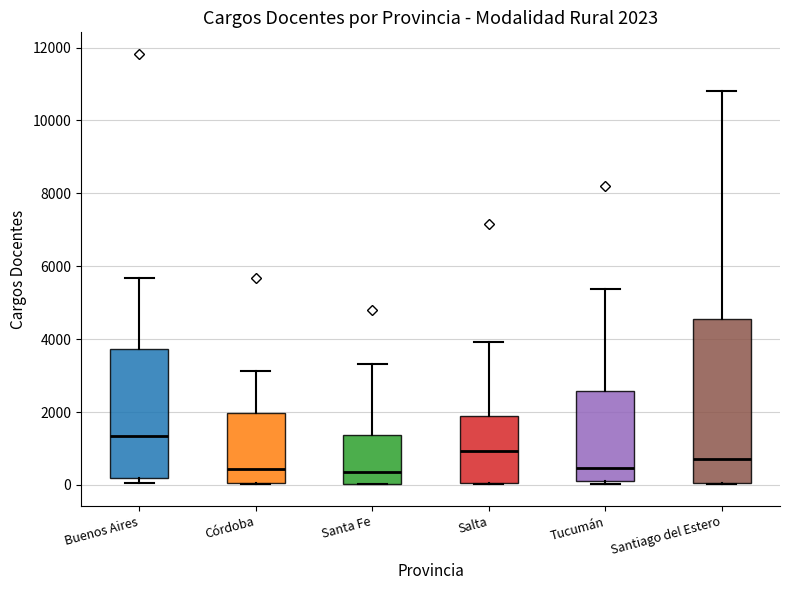

Comparing the boxes themselves (not the whiskers), which one is the tallest?

Santiago del Estero